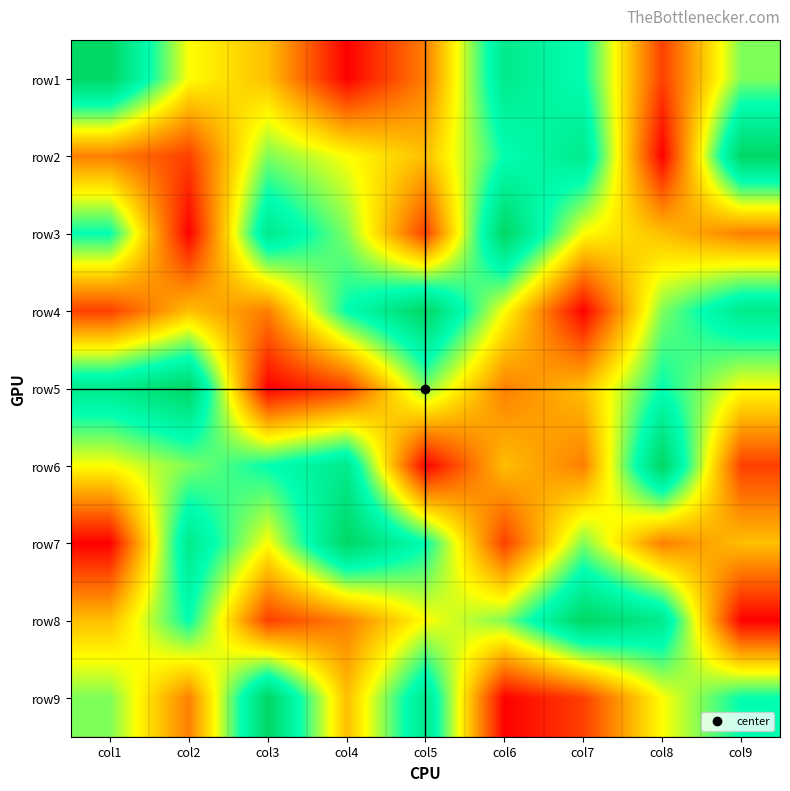

What is the spread (max minus min) of values at col8?

8